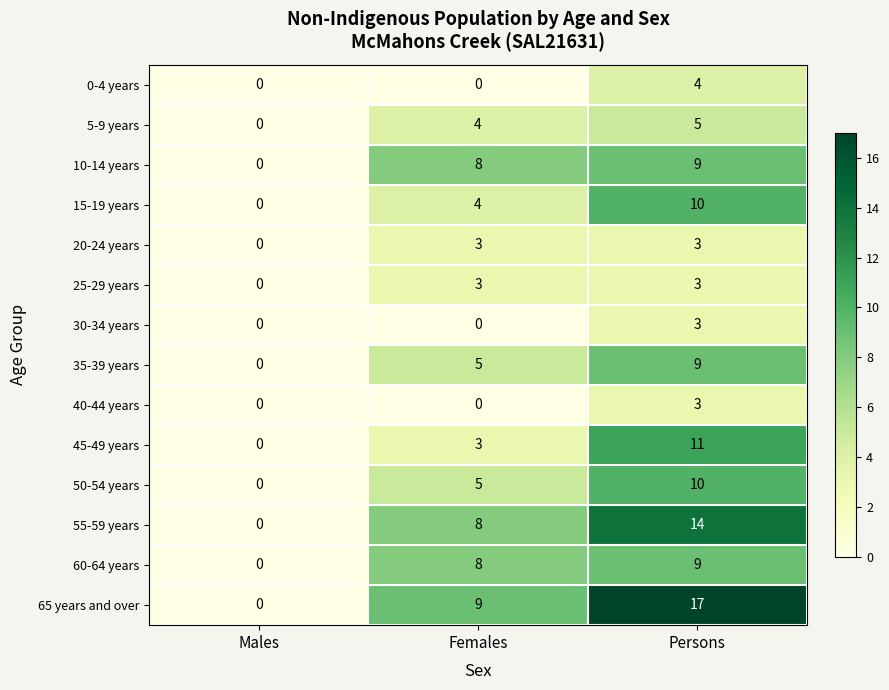

Rank the categories by 5-9 years value from highest to lowest.

Persons, Females, Males